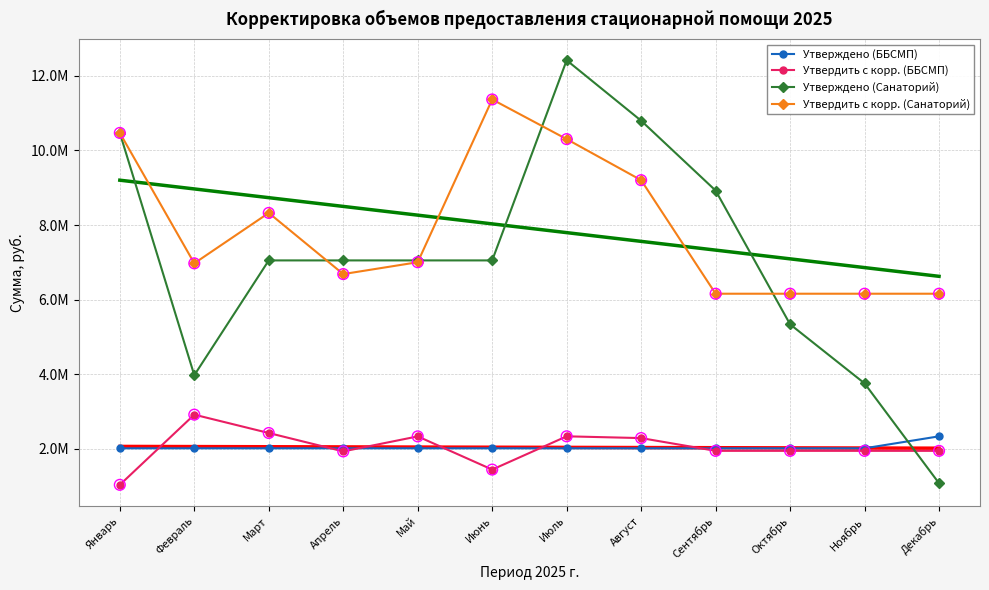

At how many categories does at least one series exceed 1338200?

12